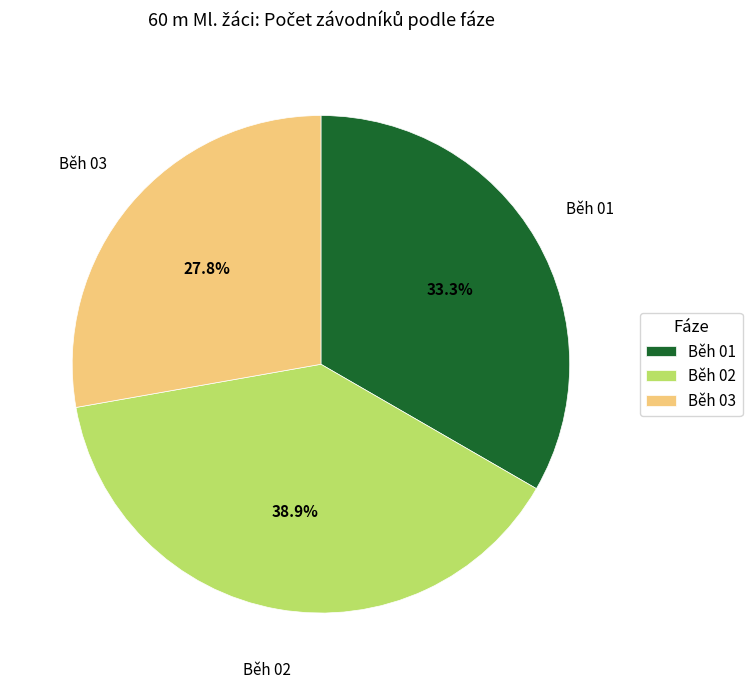

What portion of the pie excludes Běh 01?

66.7%